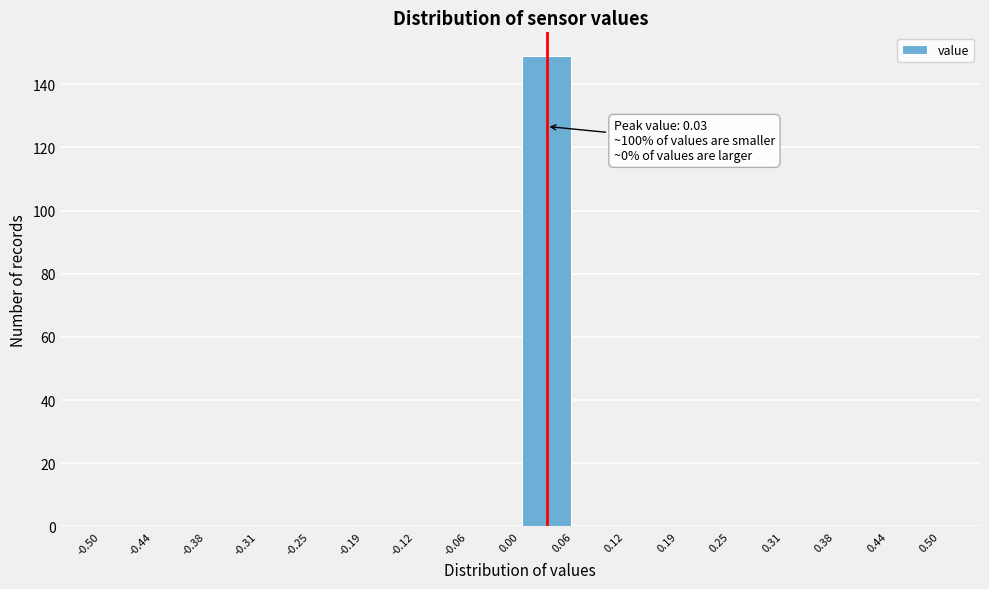

Which range on the x-axis has the tallest bar?

0.00 to 0.06